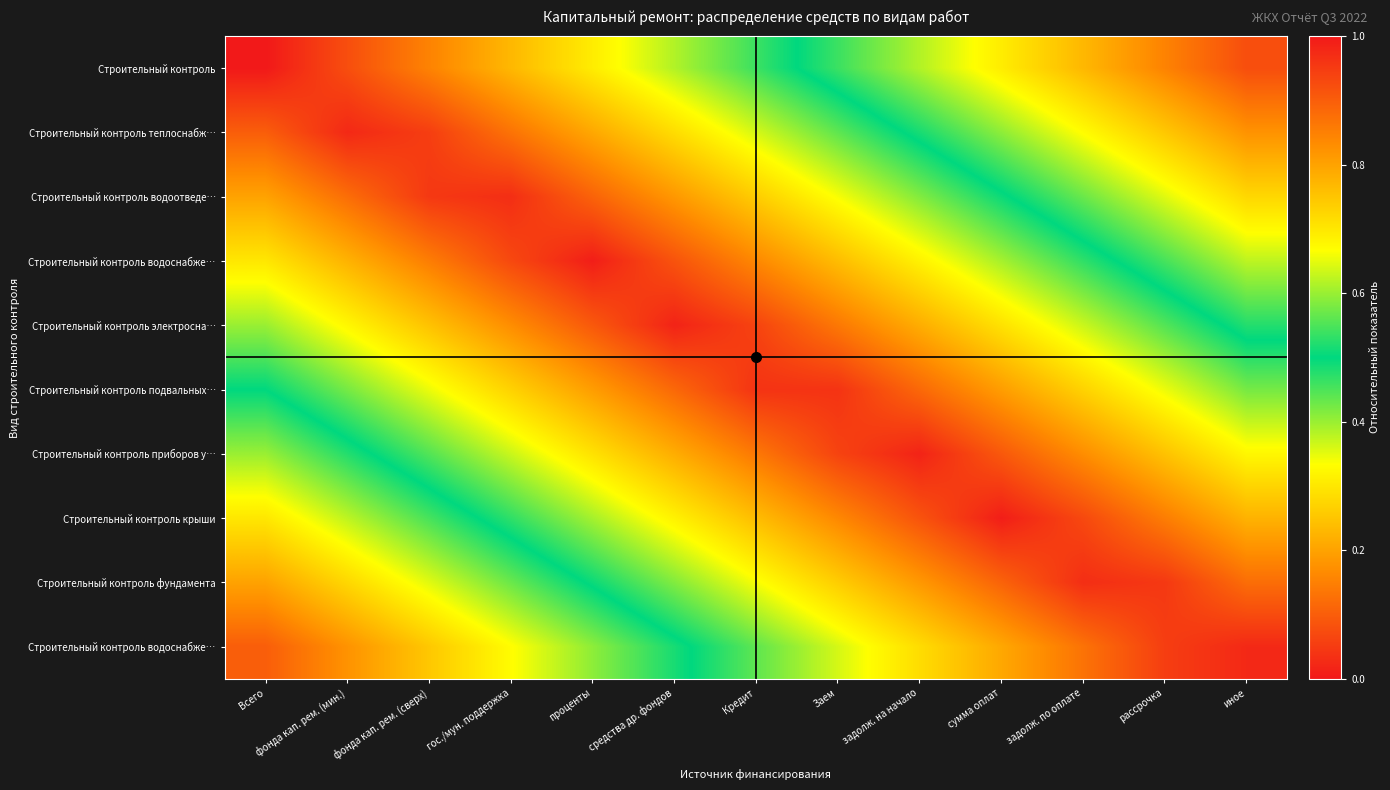

What is the spread (max minus min) of values at Всего?

0.9